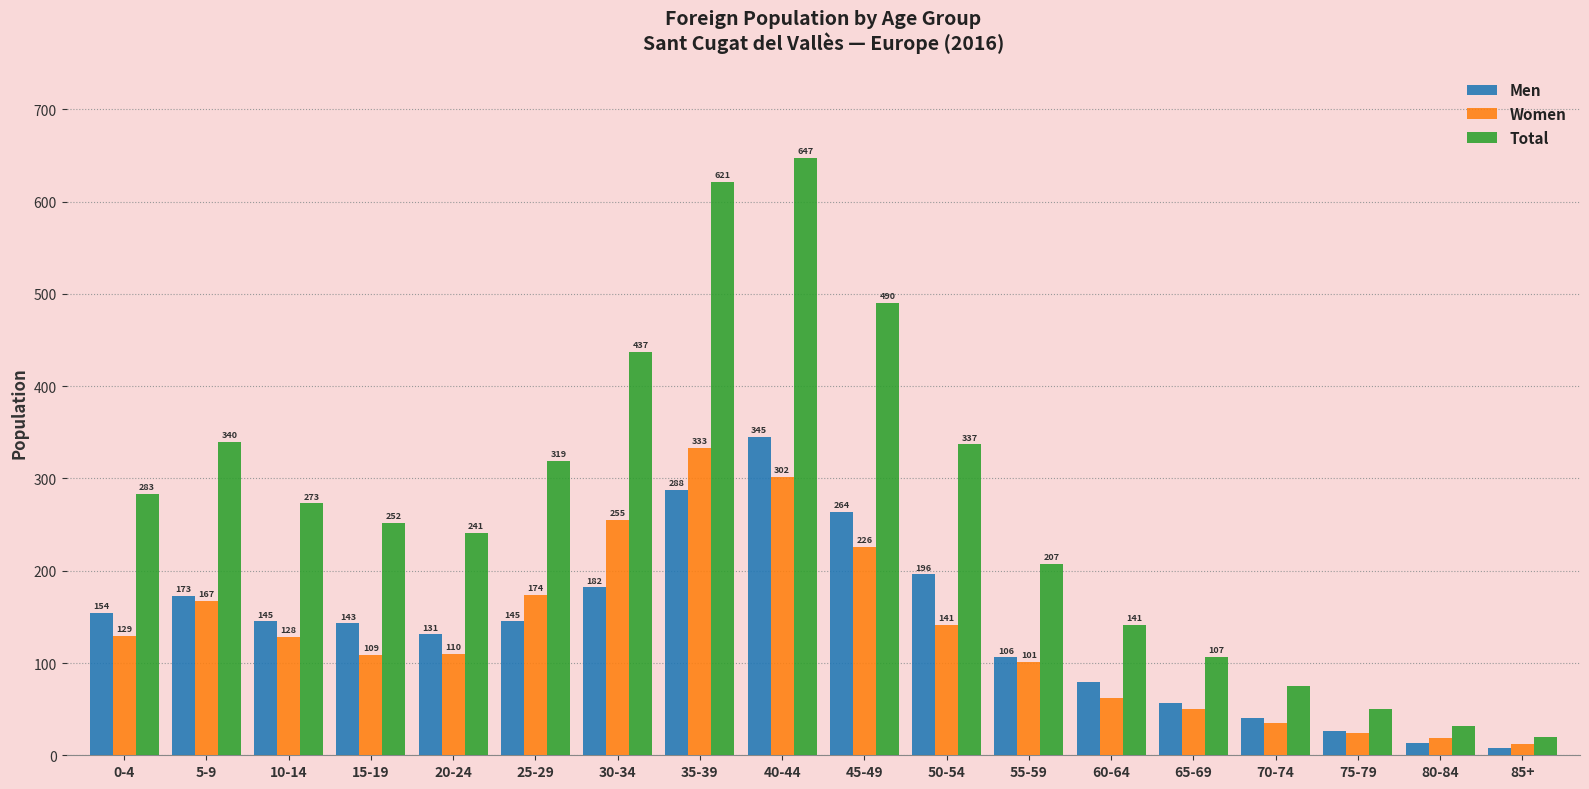

Count the number of categories in the chart.

18